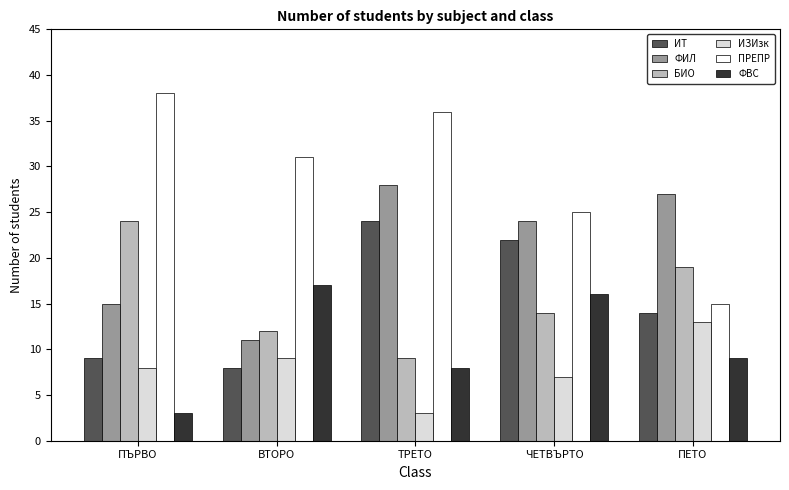

The value of ФИЛ at ЧЕТВЪРТО is 24. True or false?

True